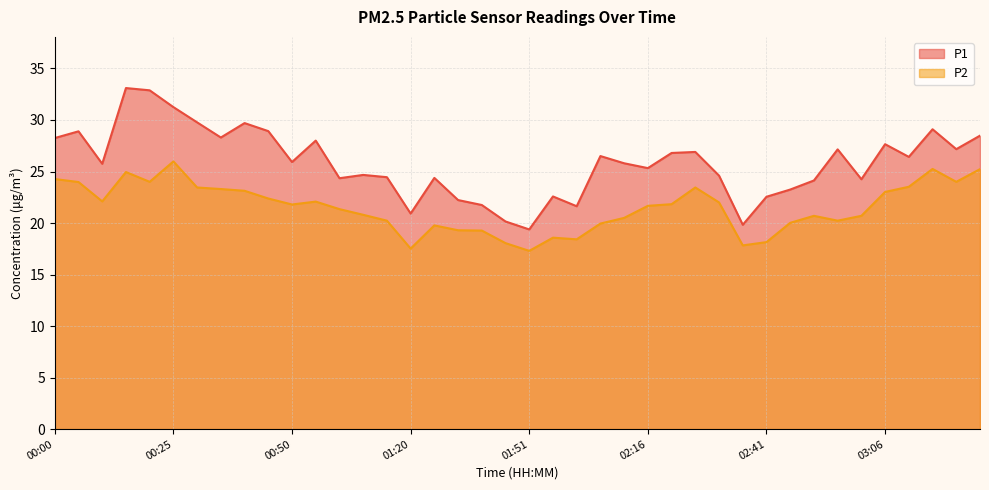

What value does the P2 series have at 00:00?

24.3